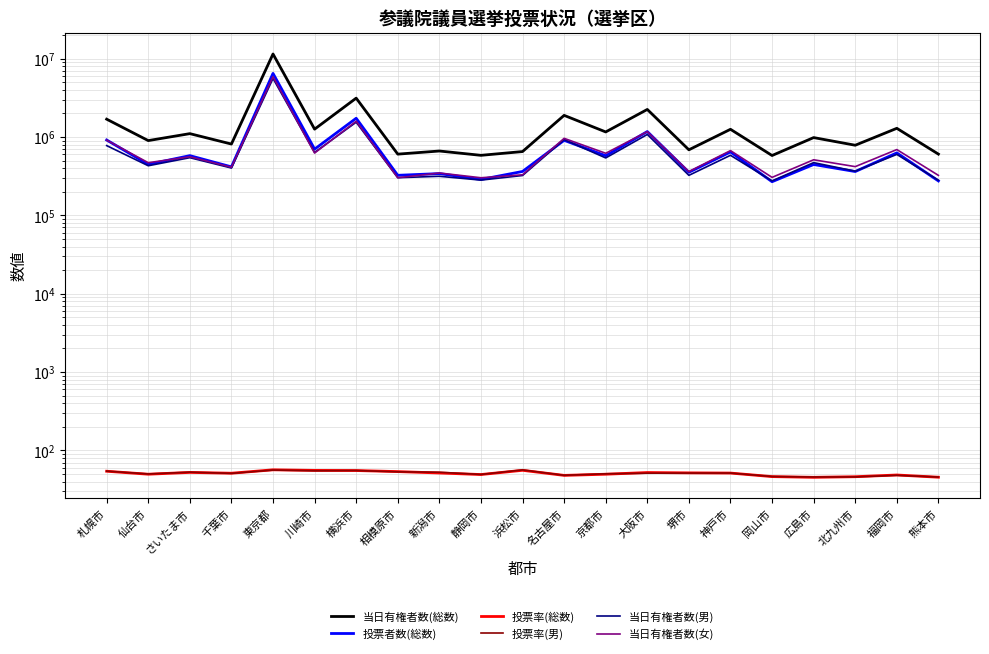

Between which two adjacent categories do 当日有権者数(男) and 投票者数(総数) first intersect?

浜松市 and 名古屋市